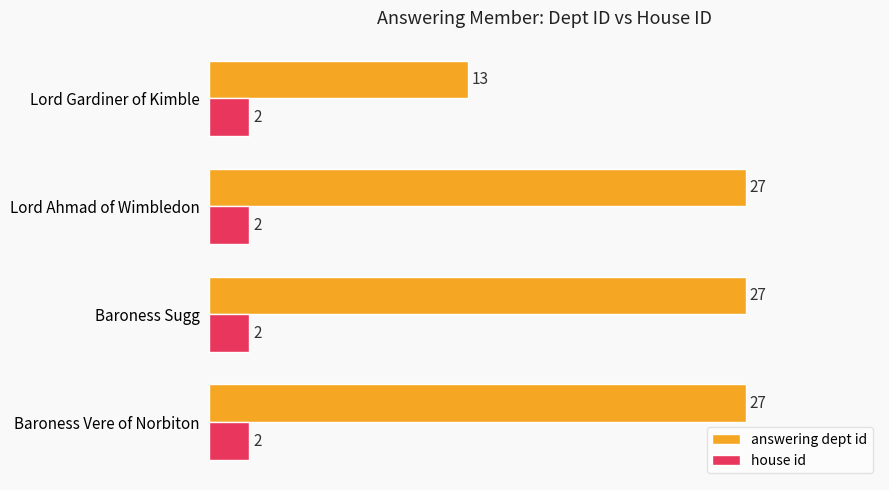

At how many categories does at least one series exceed 19?

3